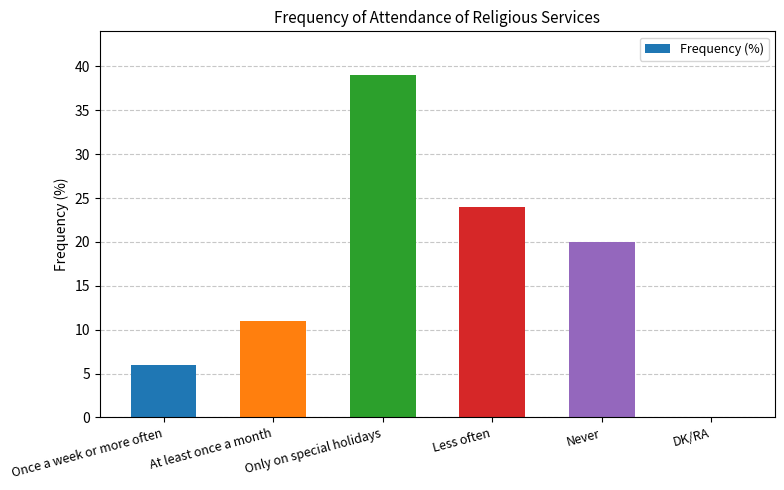

The chart shows a value of 20 at Never. True or false?

True